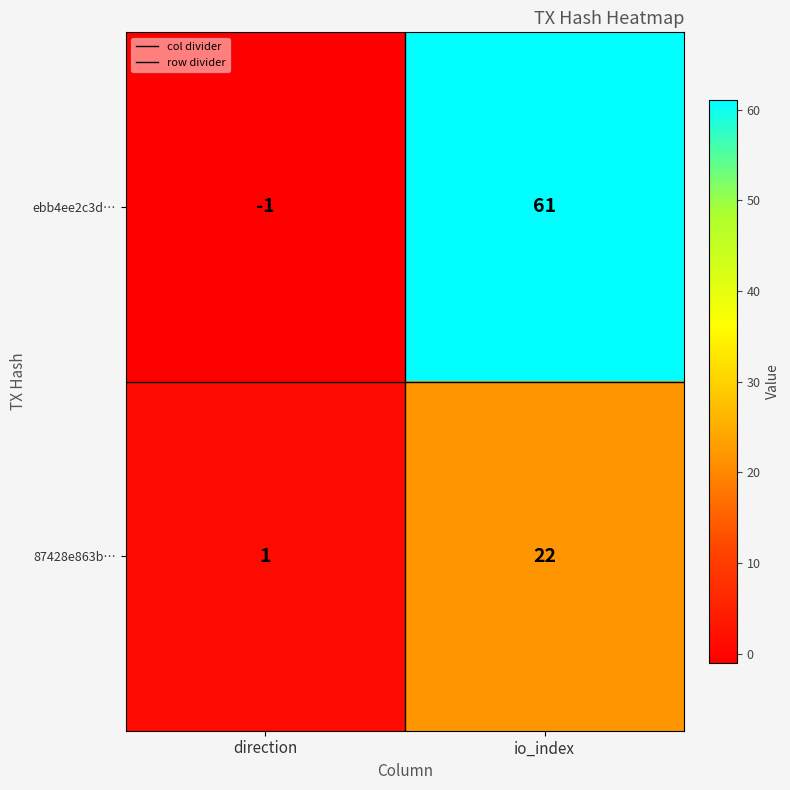

What is the smallest value displayed?

-1